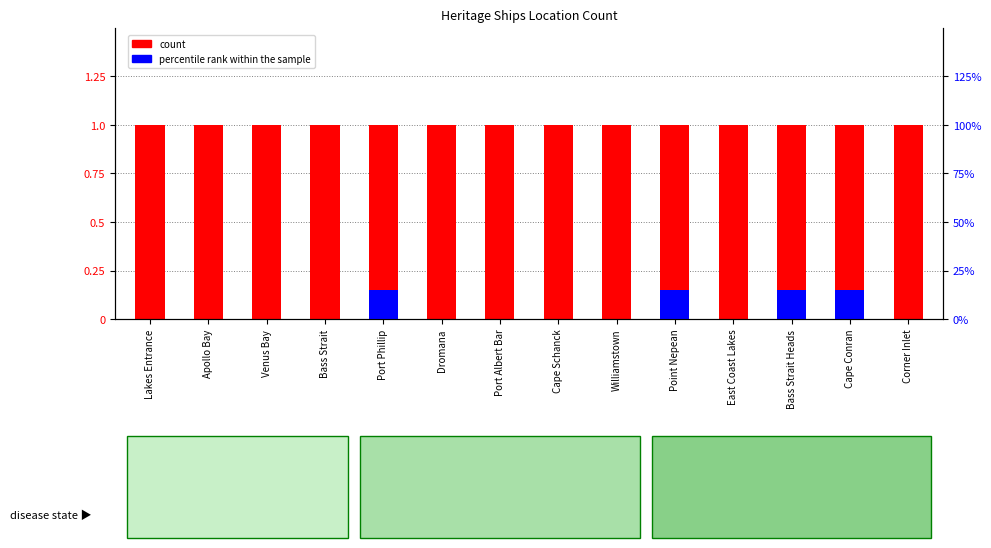

At which category is the sum across all series the highest?

Port Phillip